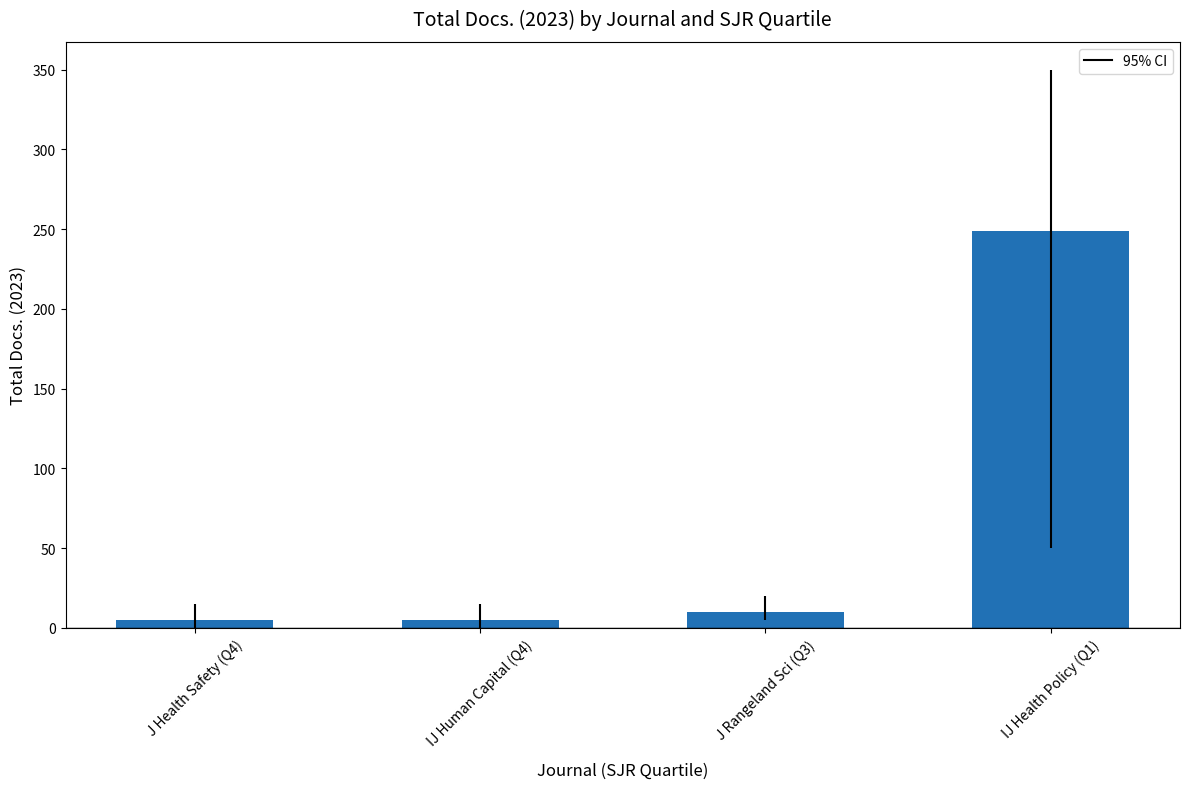

Reading left to right, extract all data points from this chart.

J Health Safety (Q4)=5	IJ Human Capital (Q4)=5	J Rangeland Sci (Q3)=10	IJ Health Policy (Q1)=249